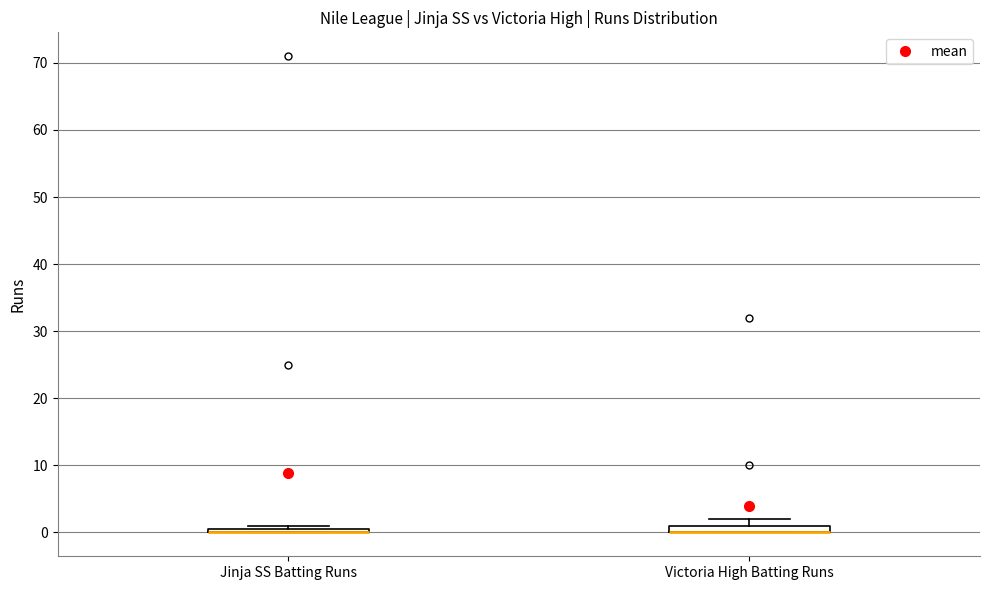

Where is the upper edge of the box for Jinja SS Batting Runs on the y-axis? The values are not printed on the chart, so give them approximately, as read against the axis.

1